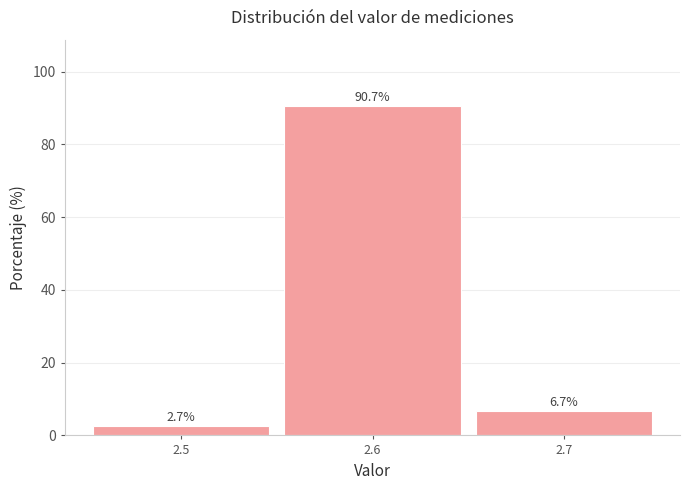

What is the height of the bar covering 2.45 to 2.55 on the x-axis?

2.7